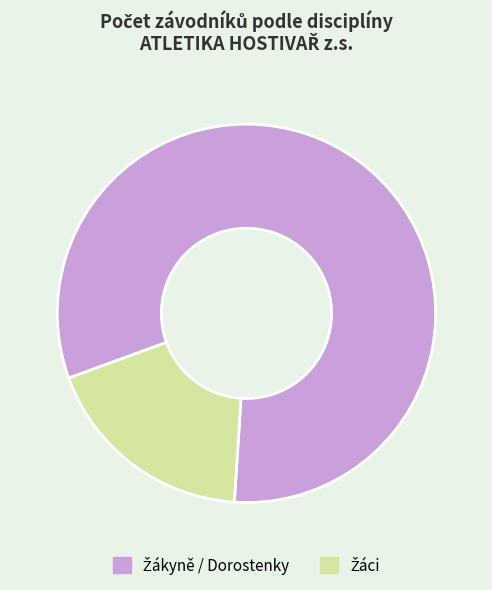

Does any single category account for the majority?

Yes